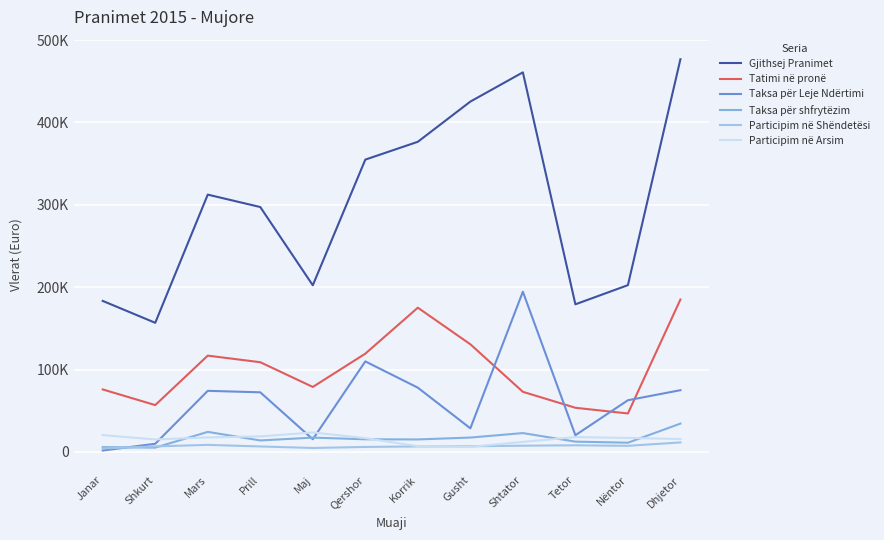

What is the minimum value for Taksa për shfrytëzim?

5275.5